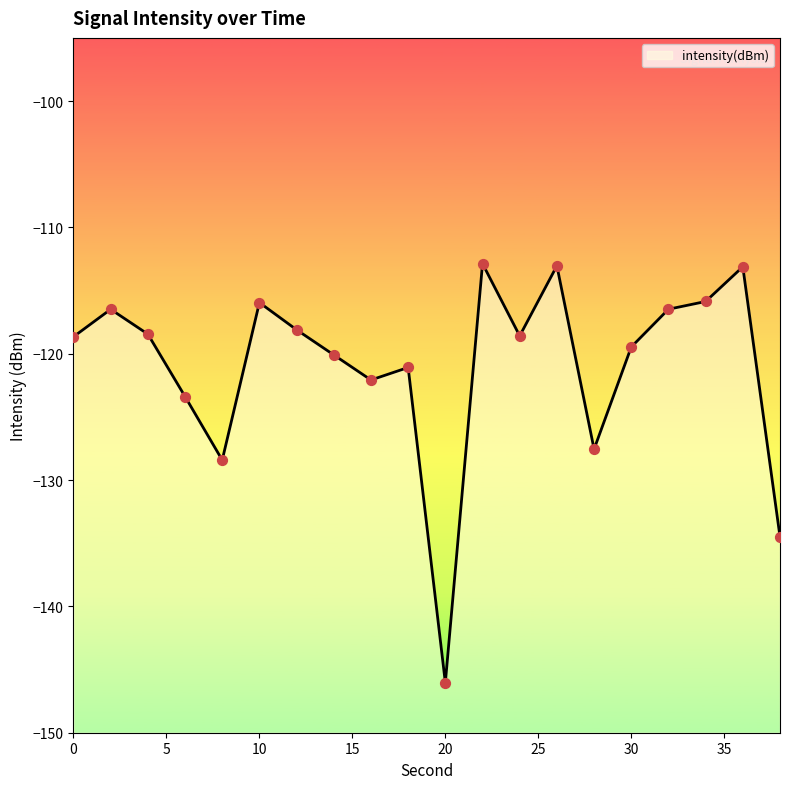

Which has a higher value, 8 or 4?

4